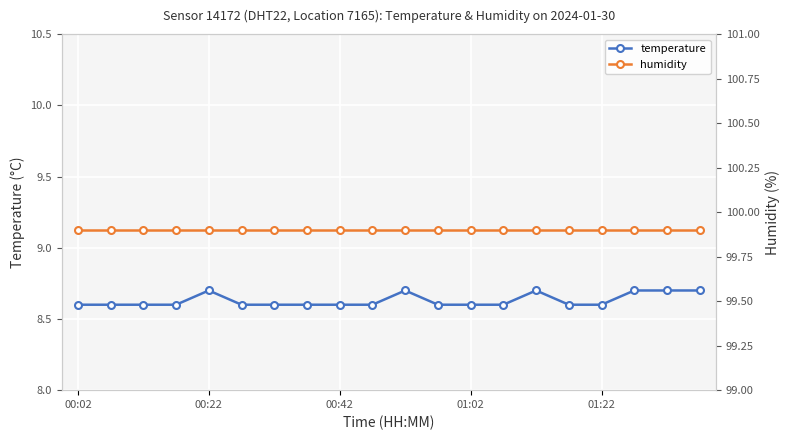

Count the temperature values in the range 8 to 9.

20